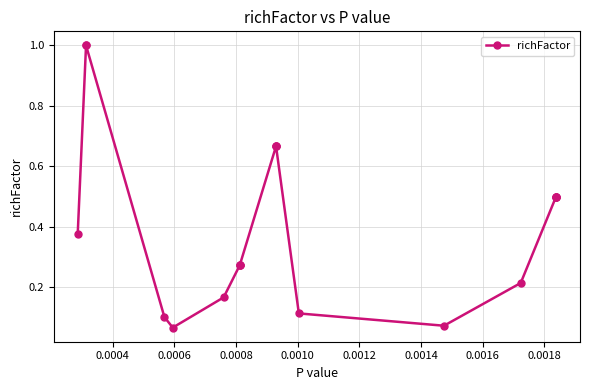

What is the label of the 3rd point from the left?

0.0006